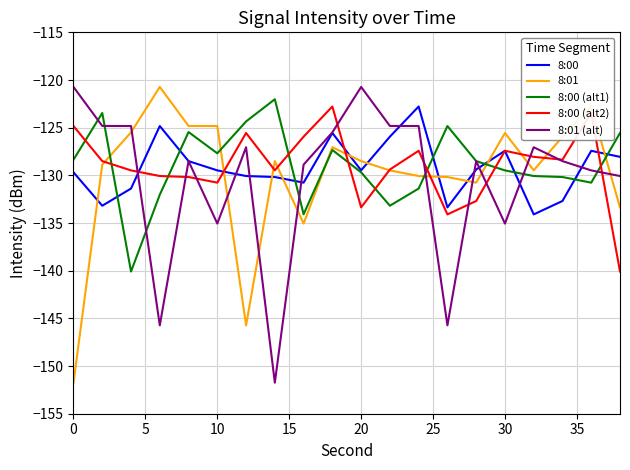

True or false: 8:01 (alt) has more than 2 points higher than both neighbors.

True